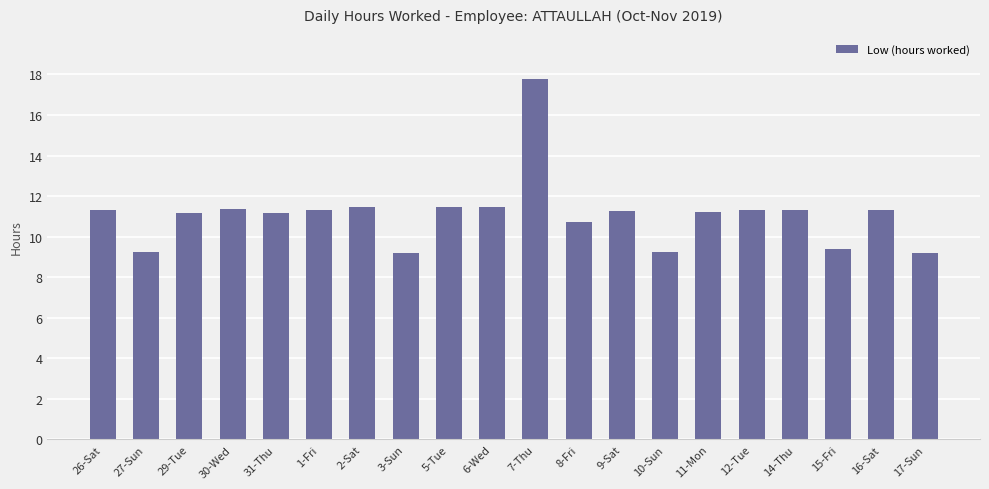

Which category has the highest value across all series?

7-Thu